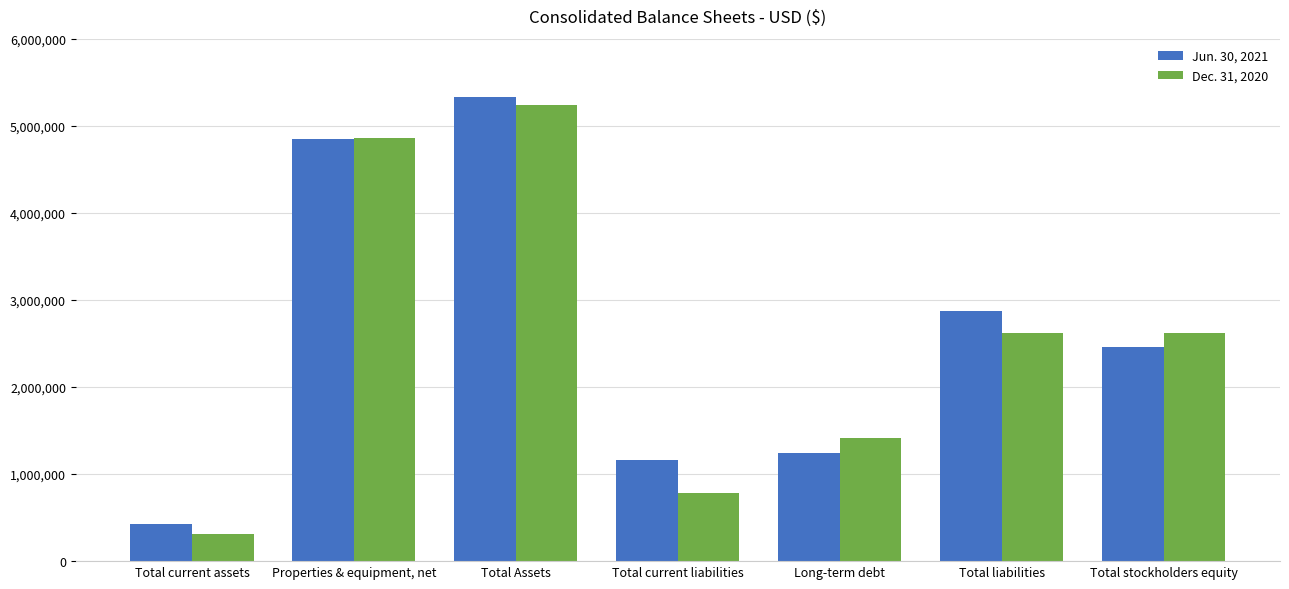

At which category does the chart reach its minimum across all series?

Total current assets